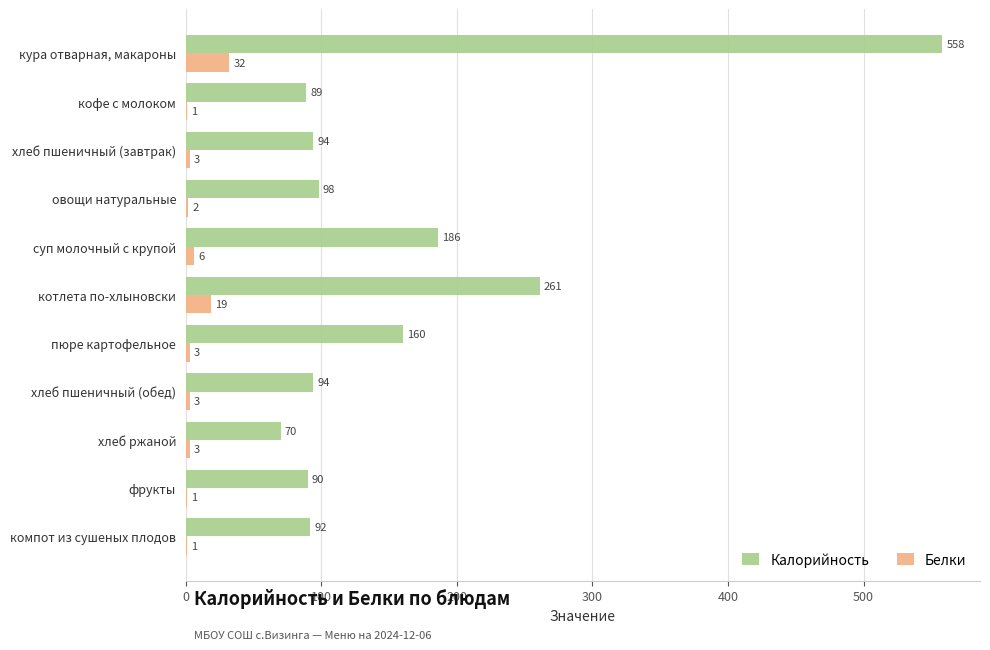

The value of Белки at кура отварная, макароны is 54. True or false?

False